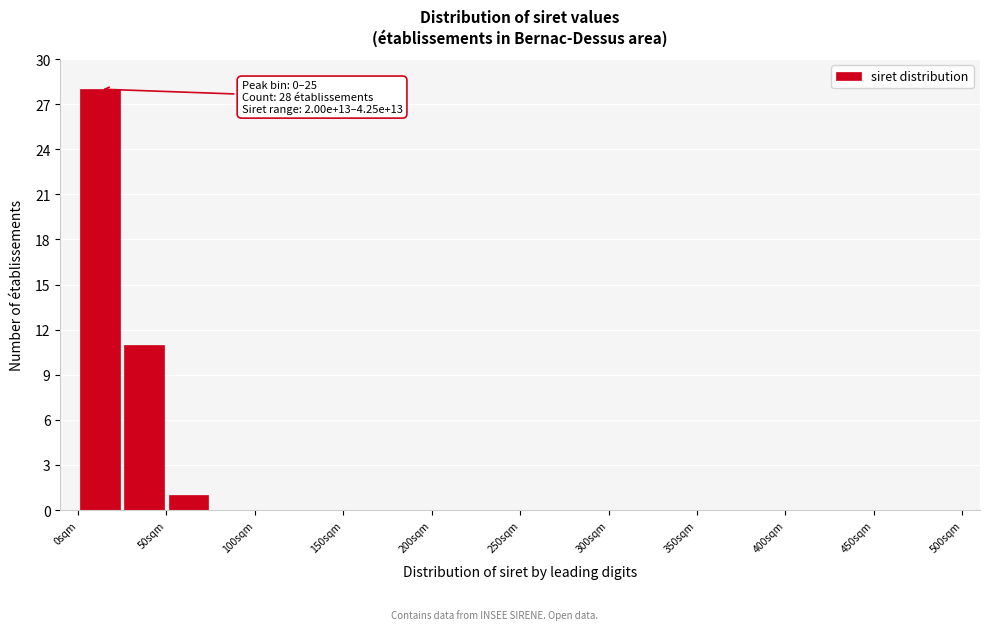

Over which range of the x-axis is the bar tallest?

0 to 25